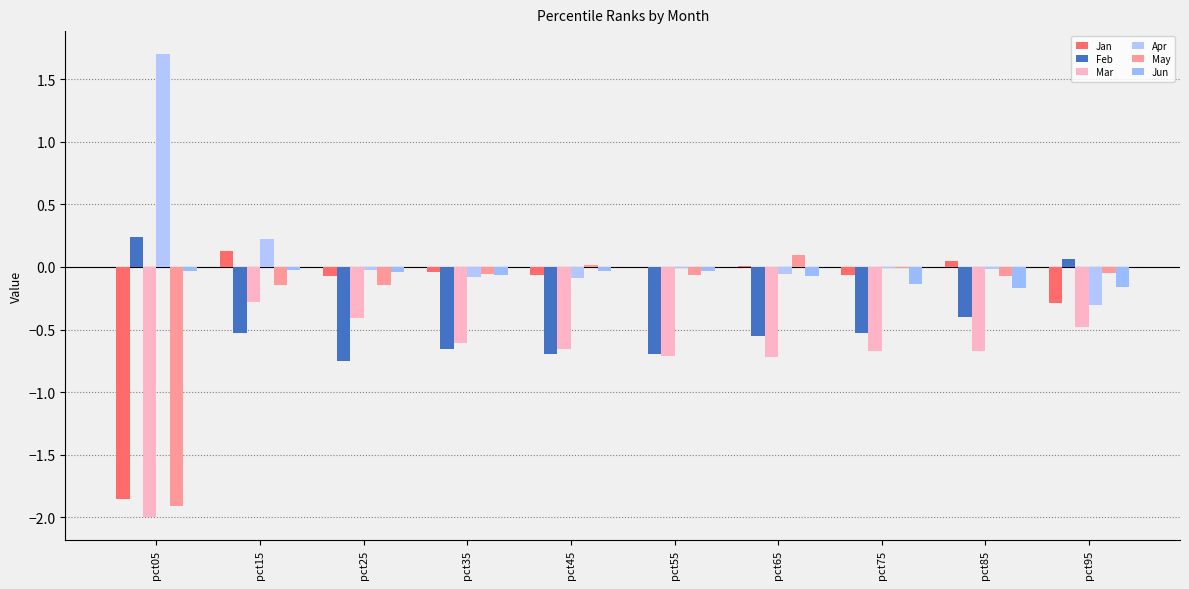

How many series are shown in this chart?

6